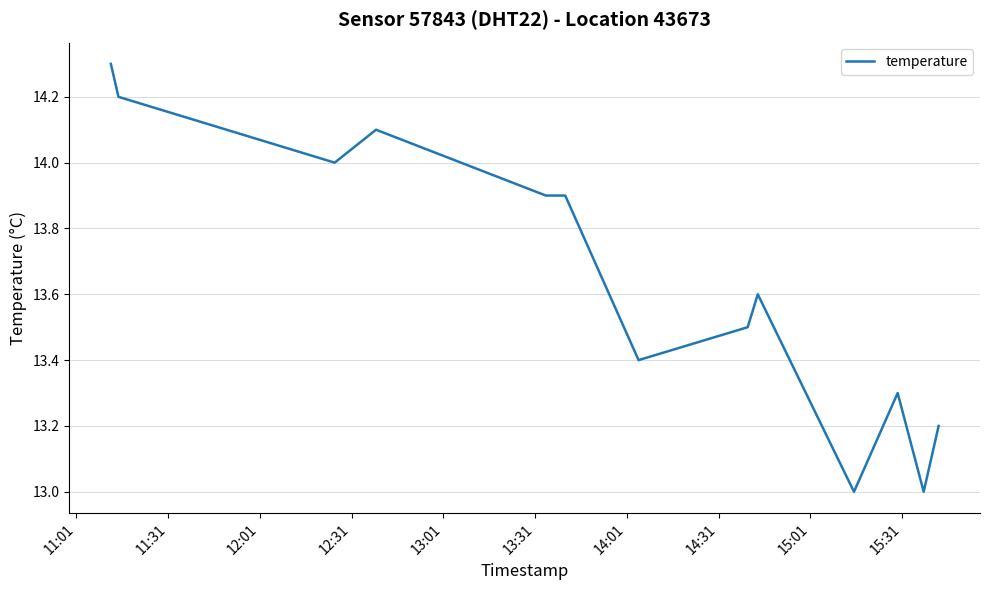

What is the difference between the maximum and minimum values?

1.3